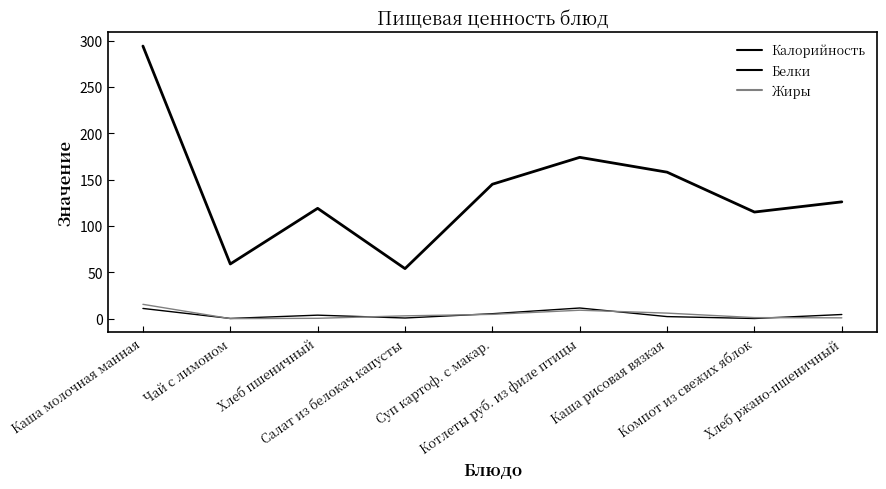

How many lines are shown in the chart?

3